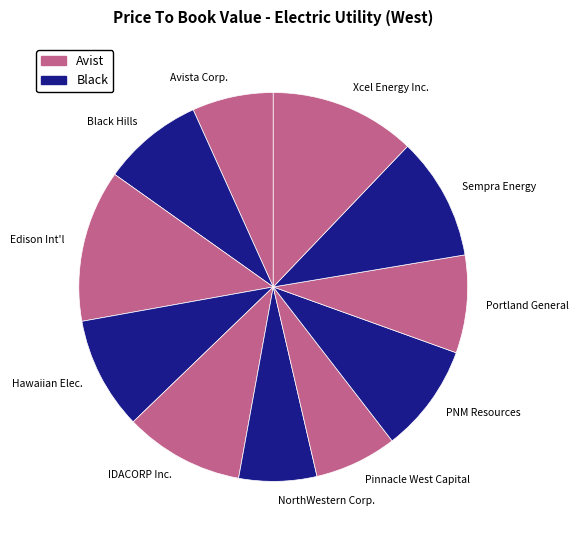

The Sempra Energy slice represents 4% of the pie. True or false?

False